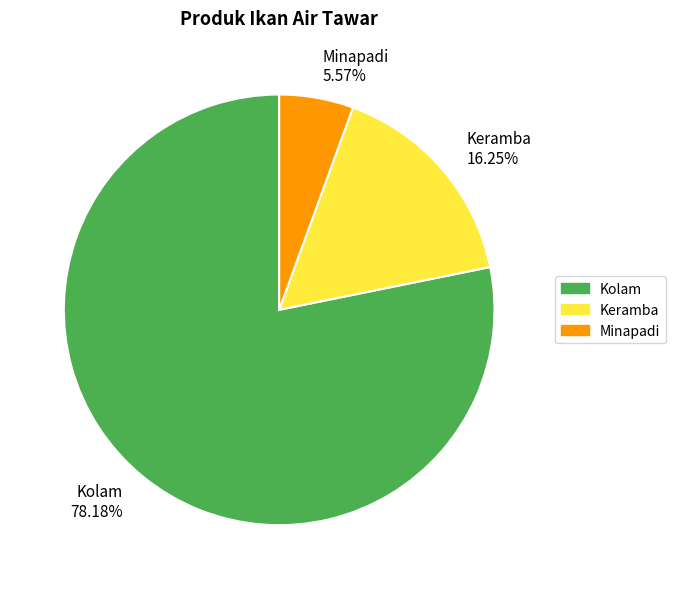

Count the number of slices in the pie.

3